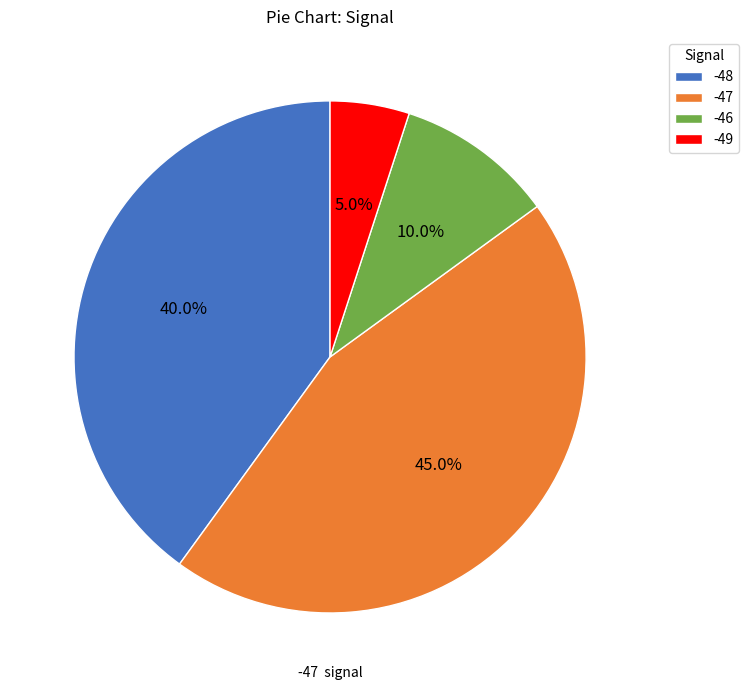

Is there a majority slice in this chart?

No